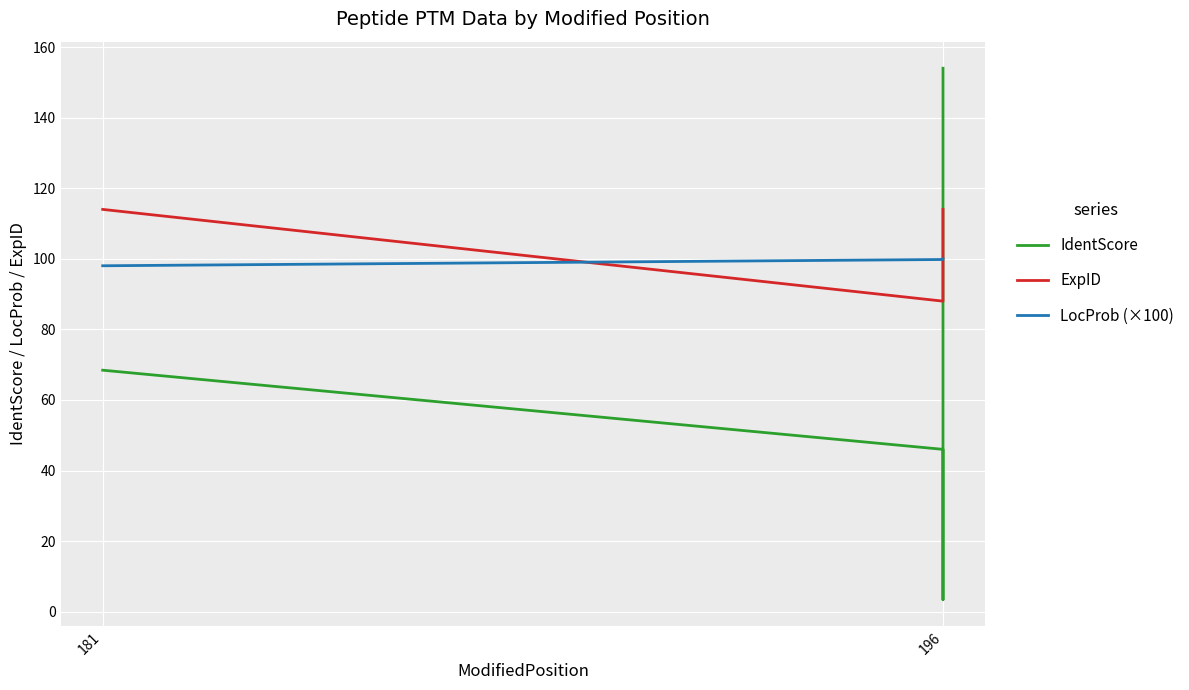

What is the label of the 2nd point from the left?

196